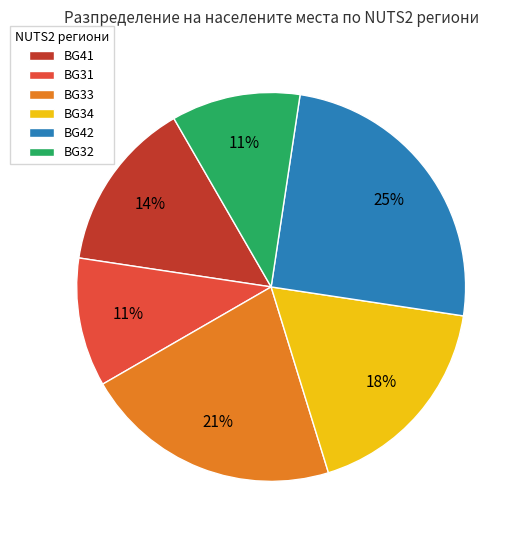

To the nearest percent, what is the difference between the BG41 and BG42 slice percentages?

11%